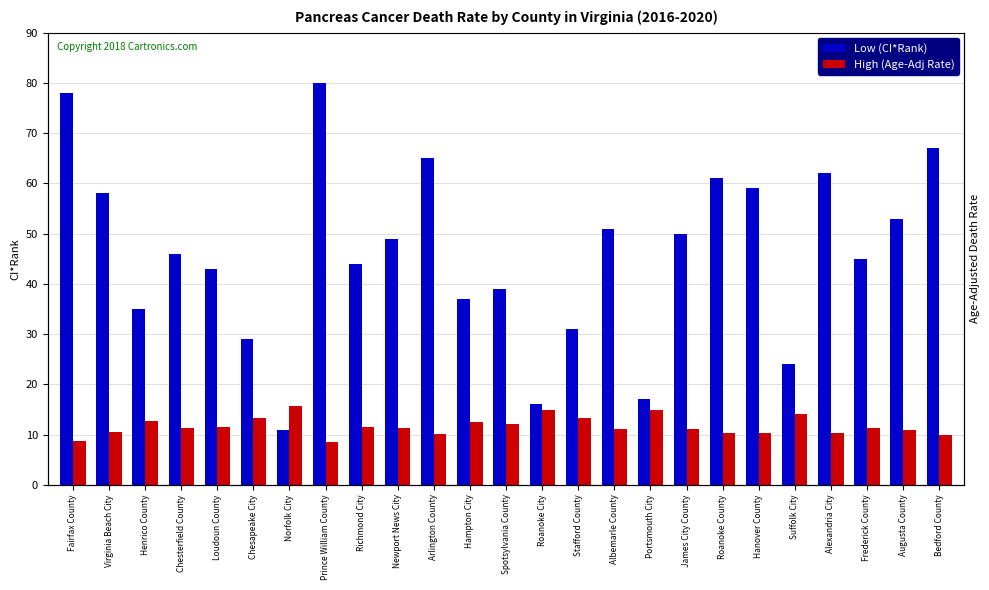

What are all the series names shown in the legend?

Low (CI*Rank), High (Age-Adj Rate)